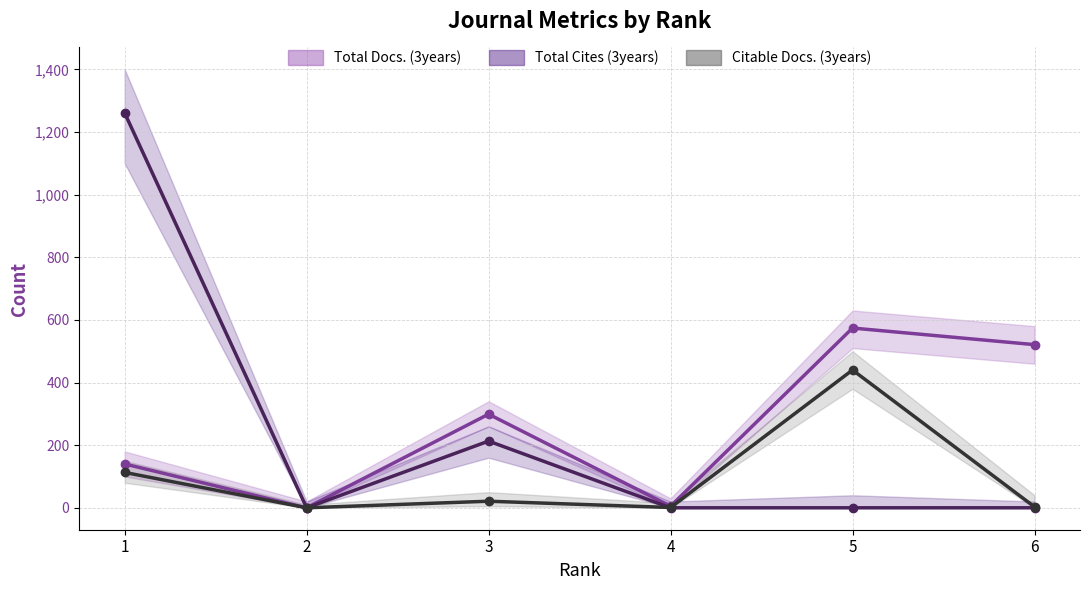

What is the difference between the maximum and minimum values in the Total Docs. (3years) (line) series?

574